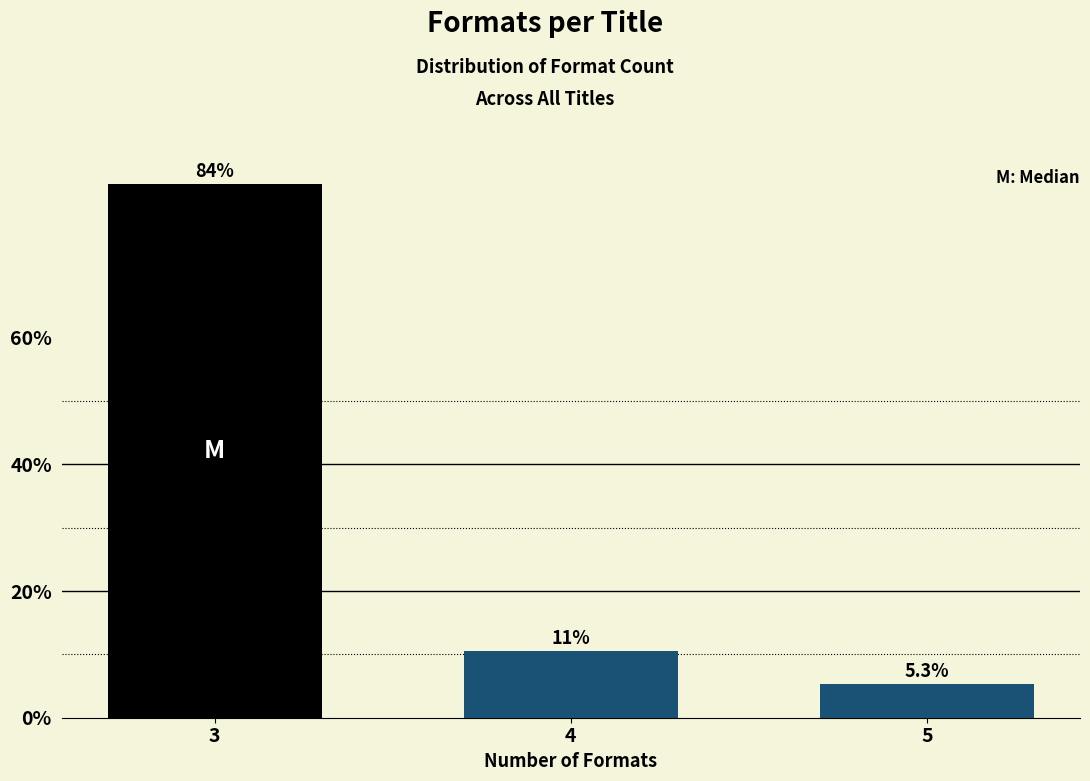

Reading right to left, extract all data points from this chart.

5.3	10.5	84.2